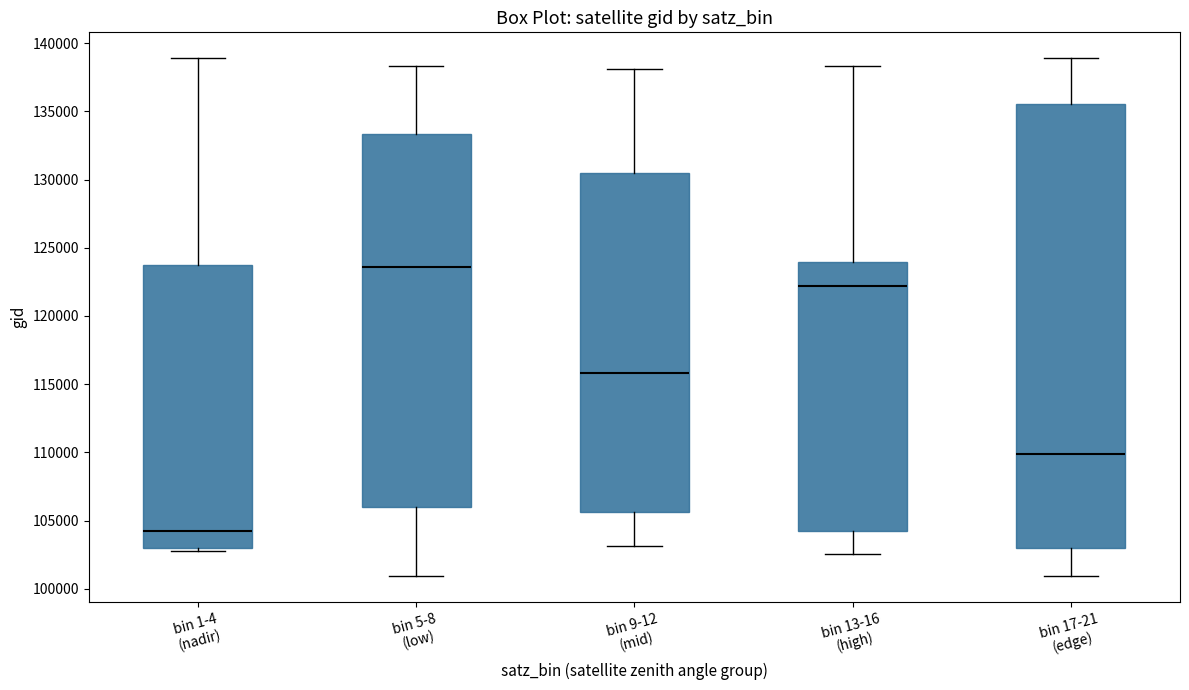

Comparing the boxes themselves (not the whiskers), which one is the tallest?

bin 17-21 (edge)